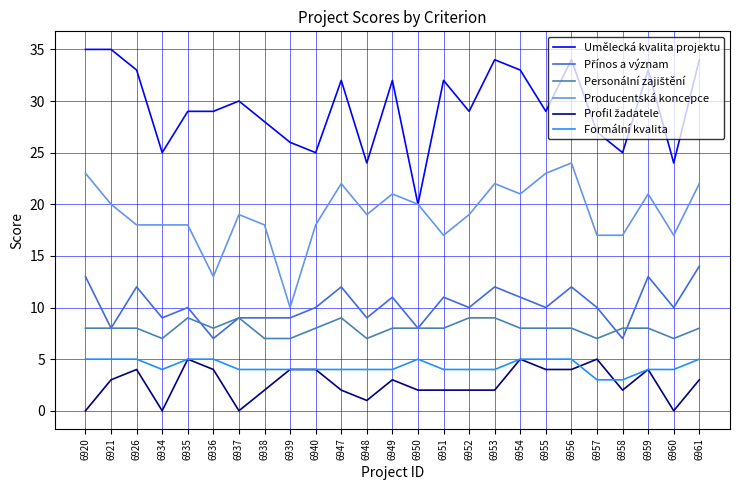

What is the total value across all series at 6948?

64